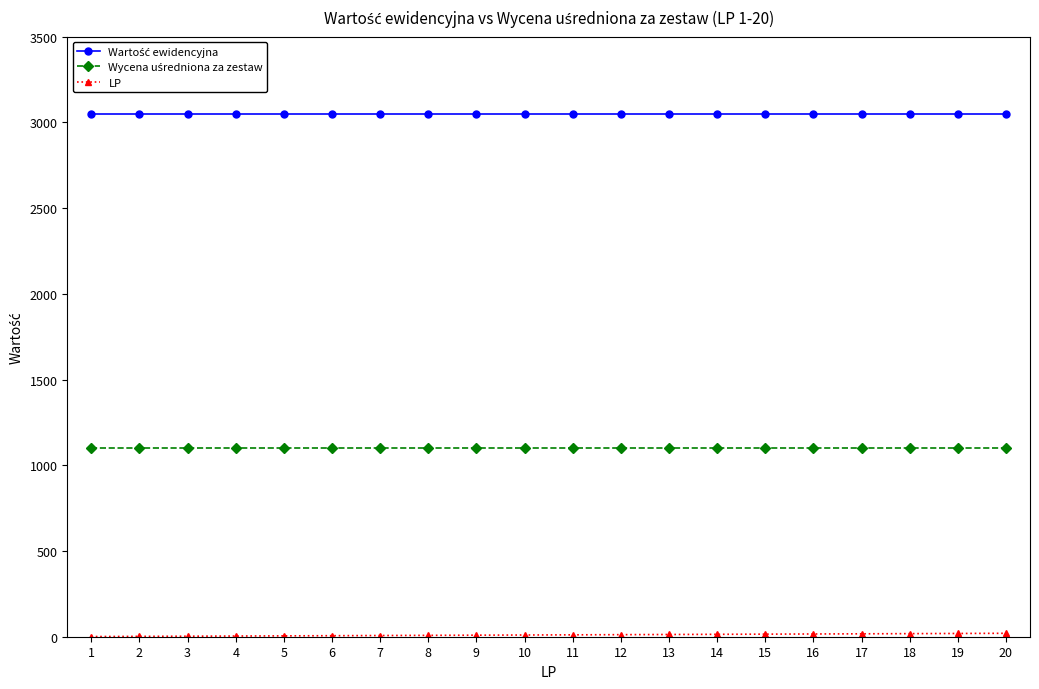

What is the value of the LP point at the 5th from the left?

5.0